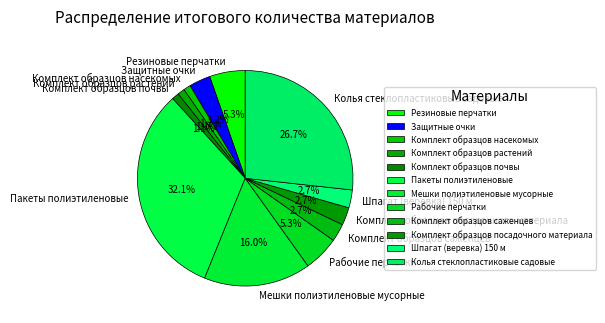

Combined, what portion of the pie is Мешки полиэтиленовые мусорные and Комплект образцов растений?

17.1%